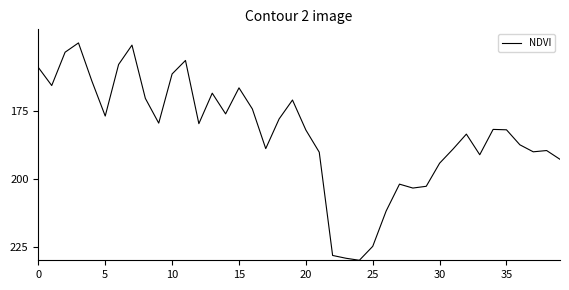

What is the difference between the maximum and minimum values?

80.0